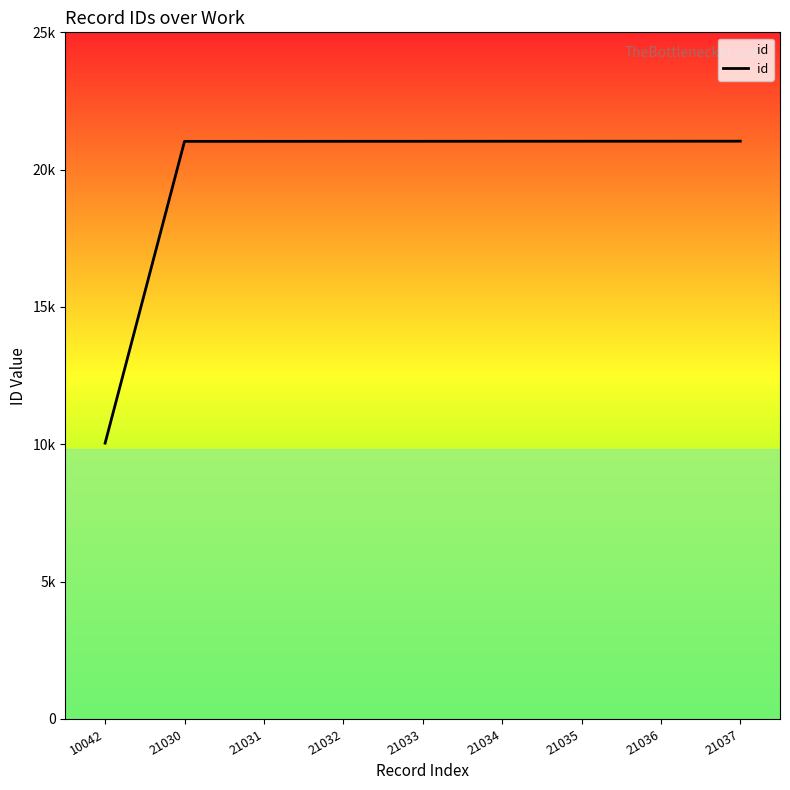

Which label corresponds to the smallest value in the chart?

10042